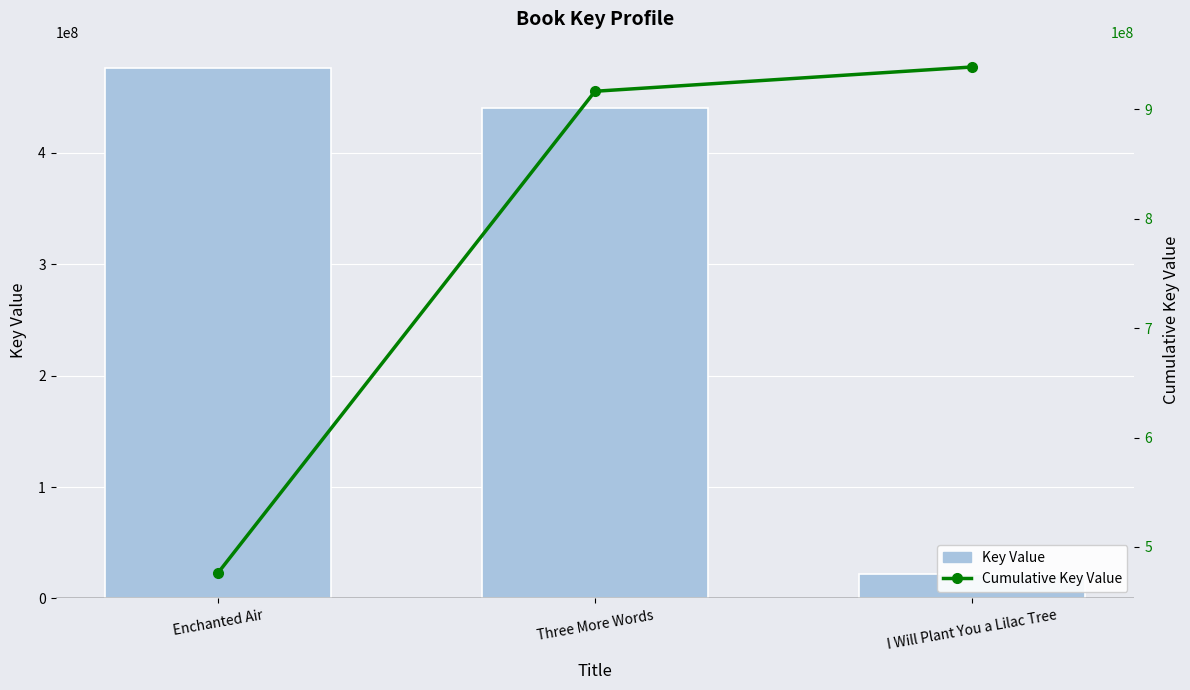

True or false: Cumulative Key Value has a value of 521786847 at I Will Plant You a Lilac Tree.

False